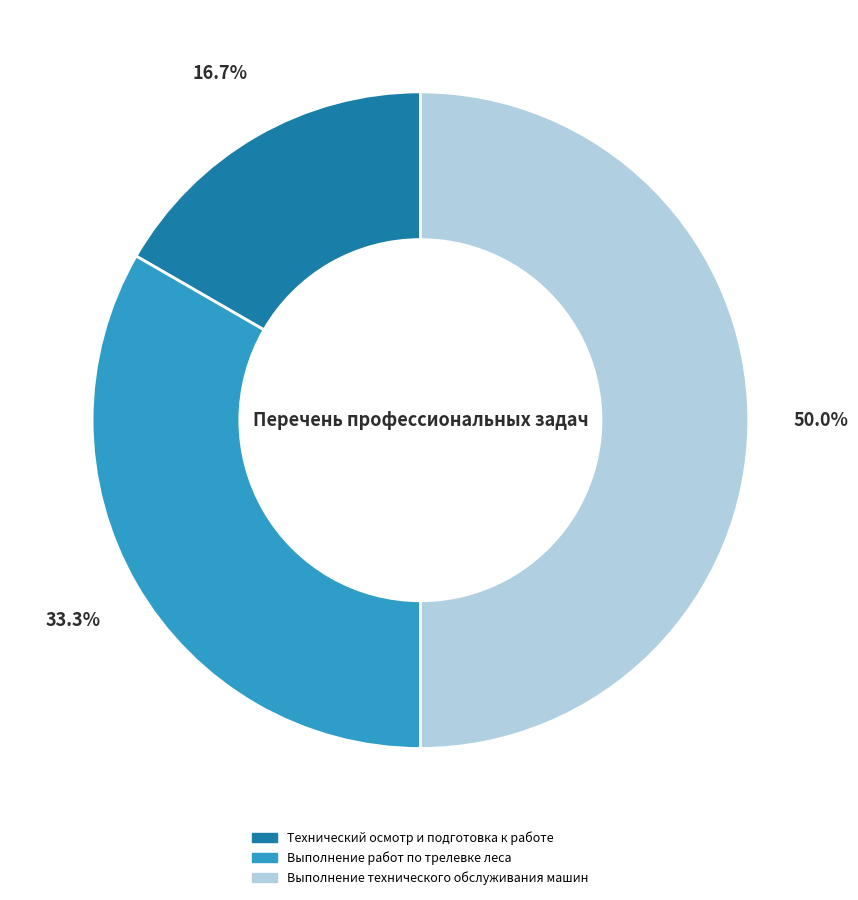

Between Выполнение технического обслуживания машин and Выполнение работ по трелевке леса, which is larger?

Выполнение технического обслуживания машин